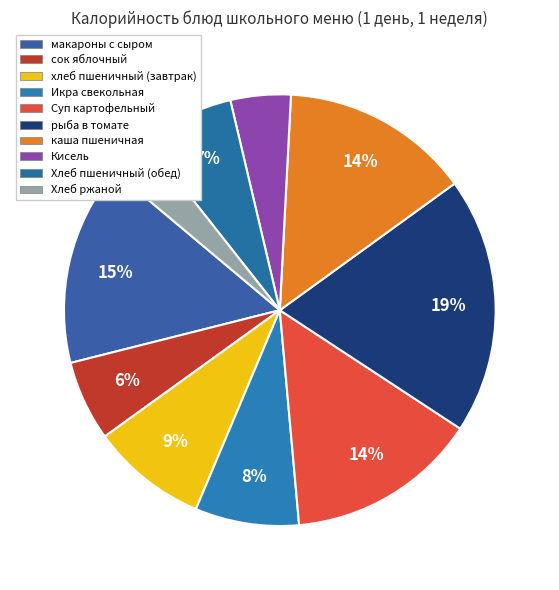

Count the number of slices in the pie.

10